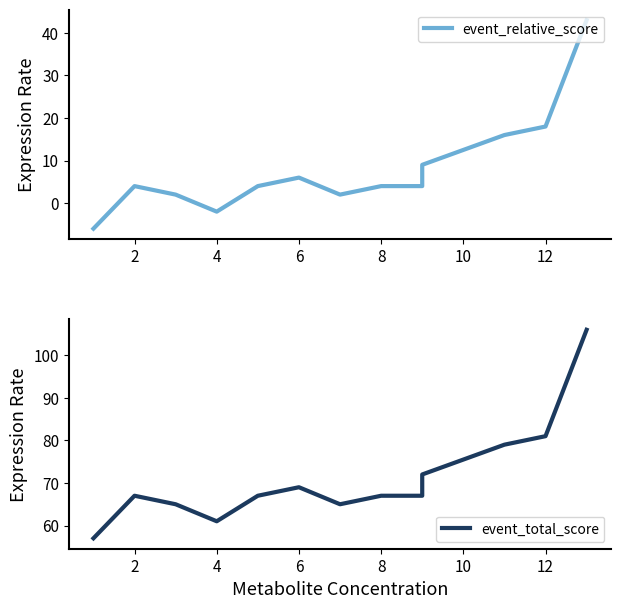

Where is the first local maximum for event_relative_score?

2